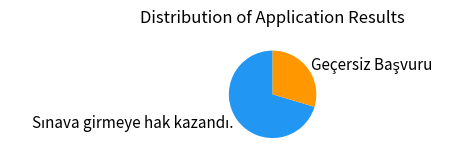

Does any single category account for the majority?

Yes